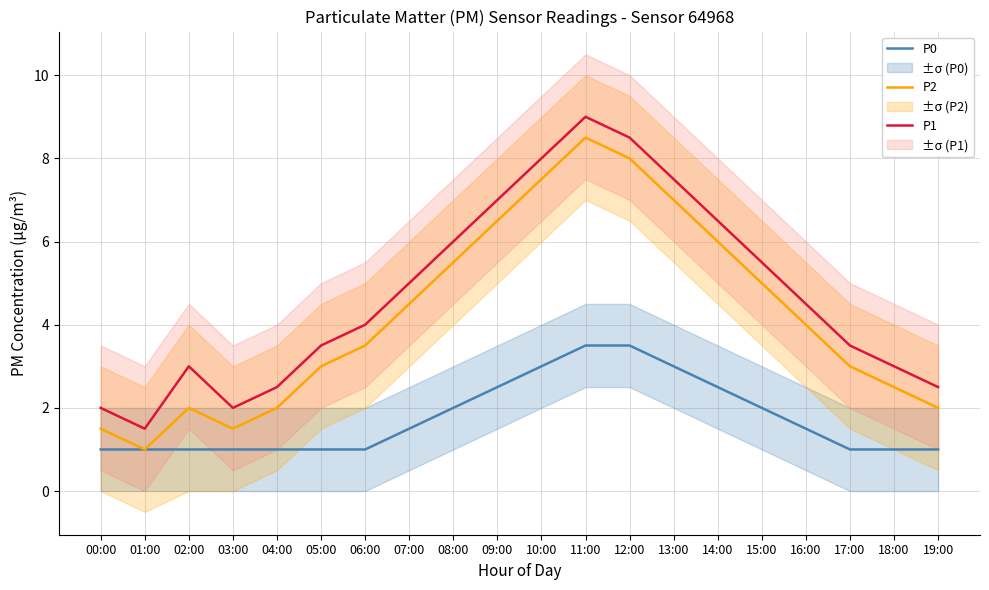

True or false: P0 and P2 cross at least once.

False